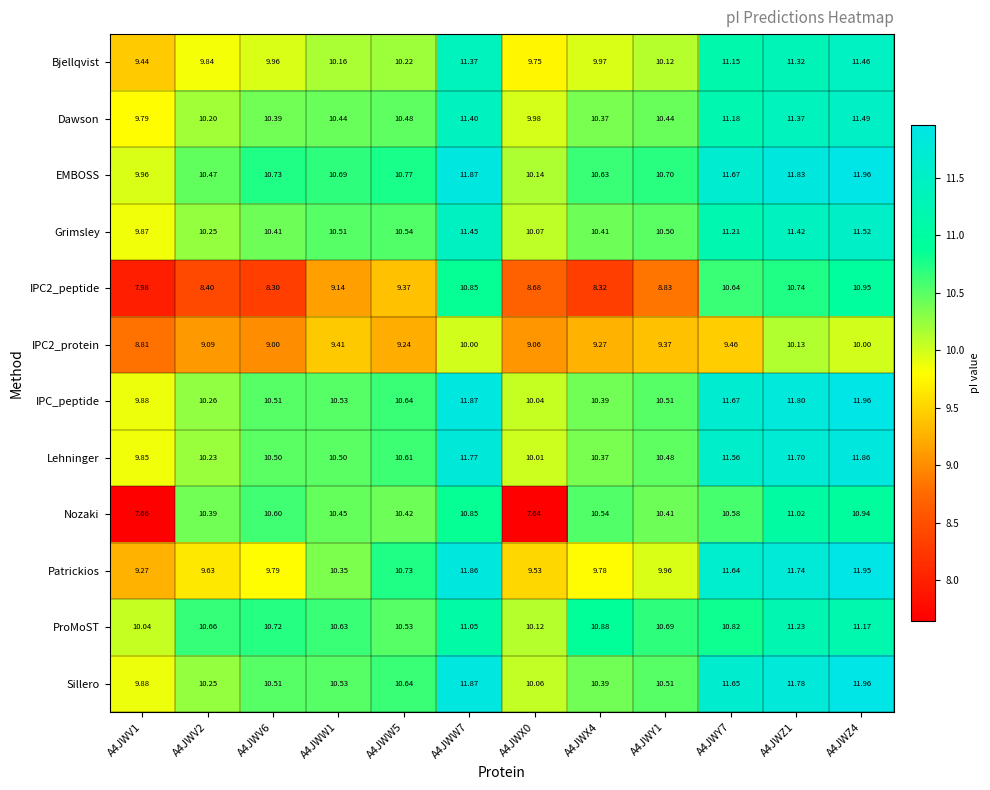

What is the maximum value shown in the chart?

12.0